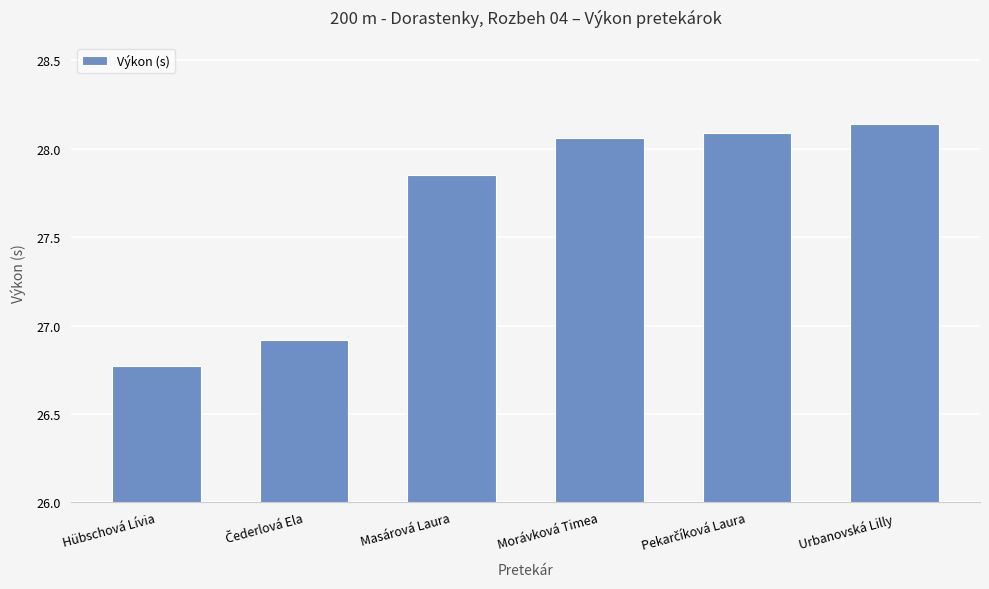

What is the change in value from Masárová Laura to Urbanovská Lilly?

+0.3